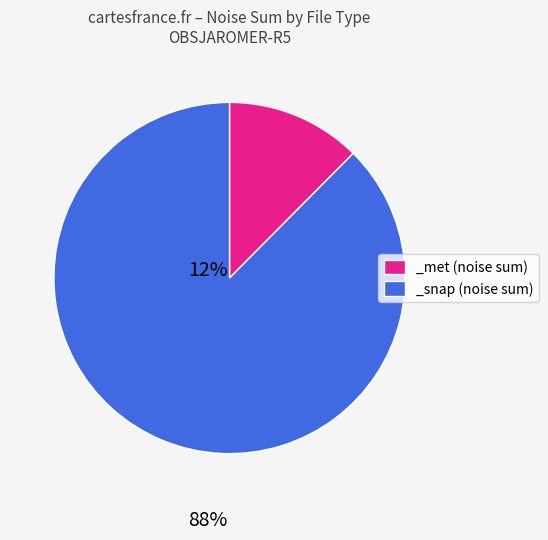

Which has a higher value, _snap (noise sum) or _met (noise sum)?

_snap (noise sum)